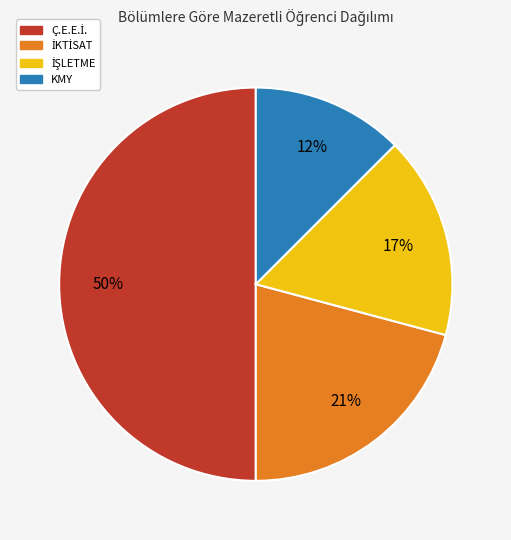

Does KMY represent more than half of the total?

No